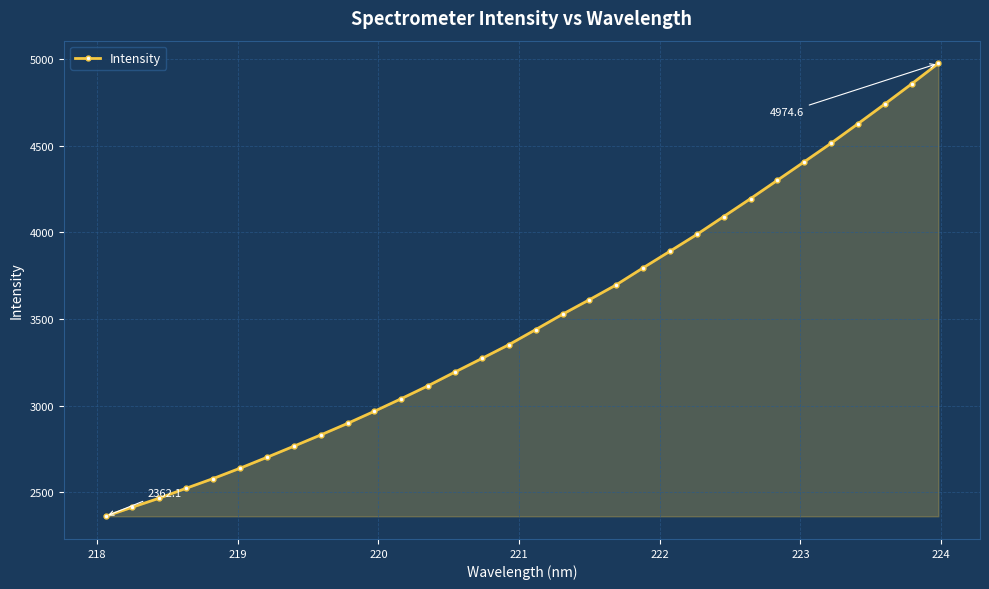

Count the number of data series in this chart.

1